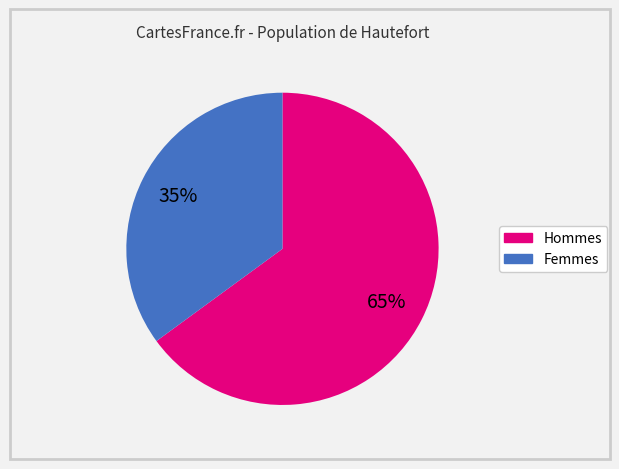

Does any single category account for the majority?

Yes